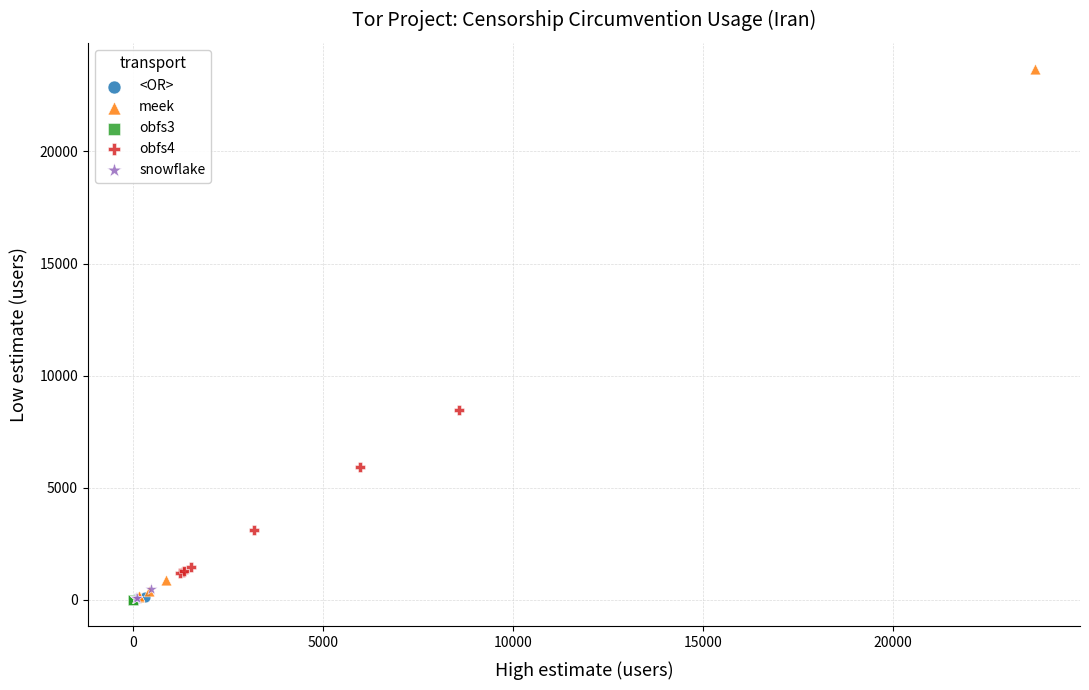

Which series has the largest Y range (max minus min)?

meek